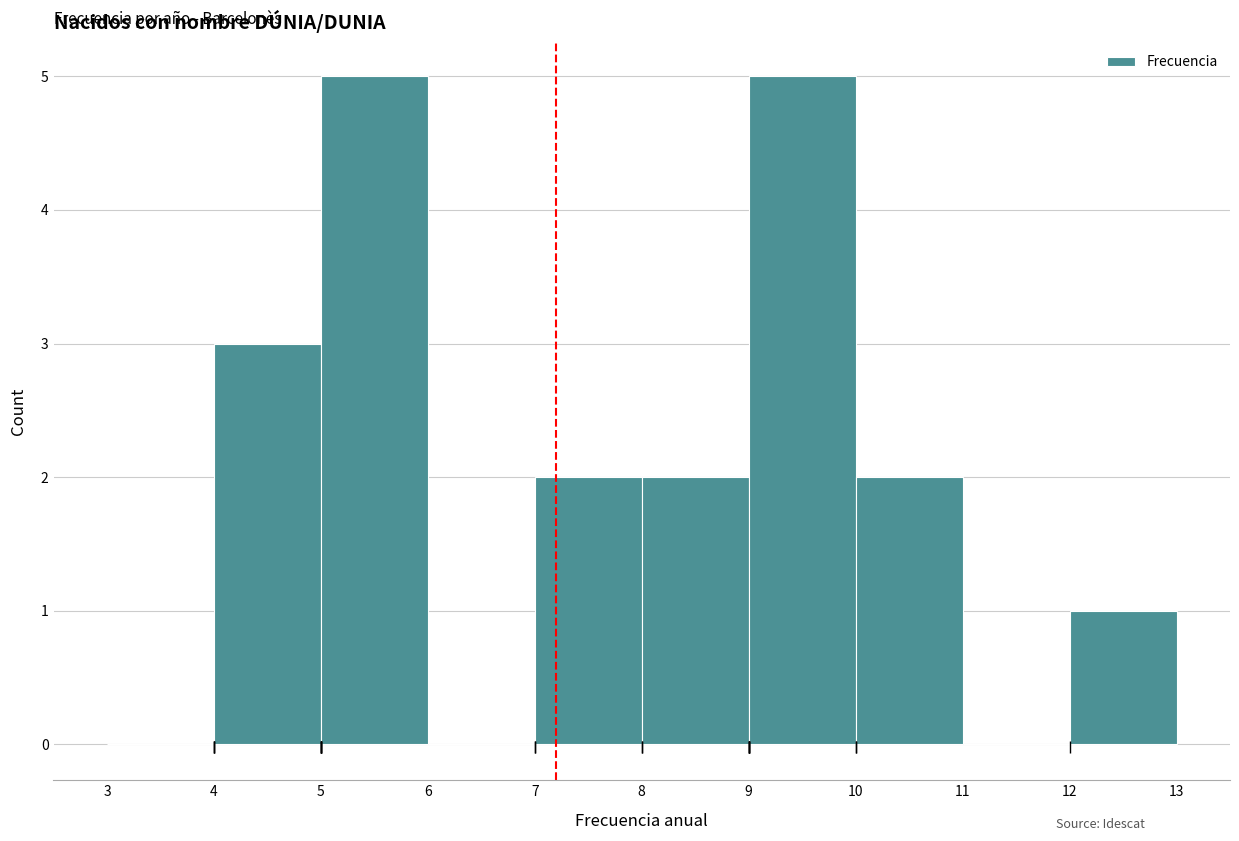

What is the height of the bar covering 10 to 11 on the x-axis? The values are not printed on the chart, so give them approximately, as read against the axis.

2